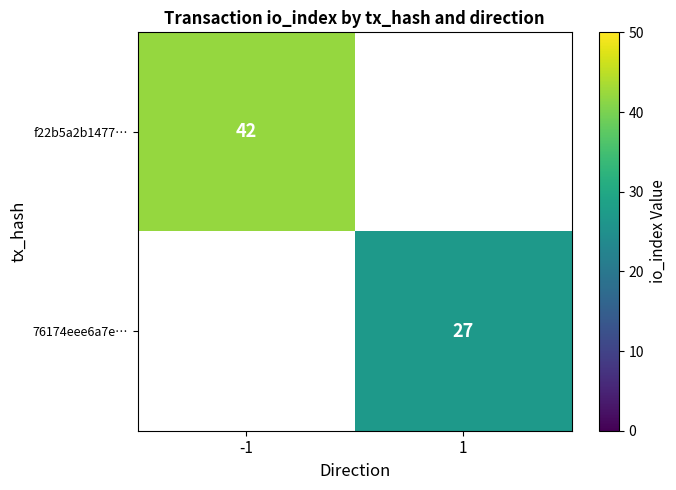

The value of 76174eee6a7e… at 1 is 37. True or false?

False